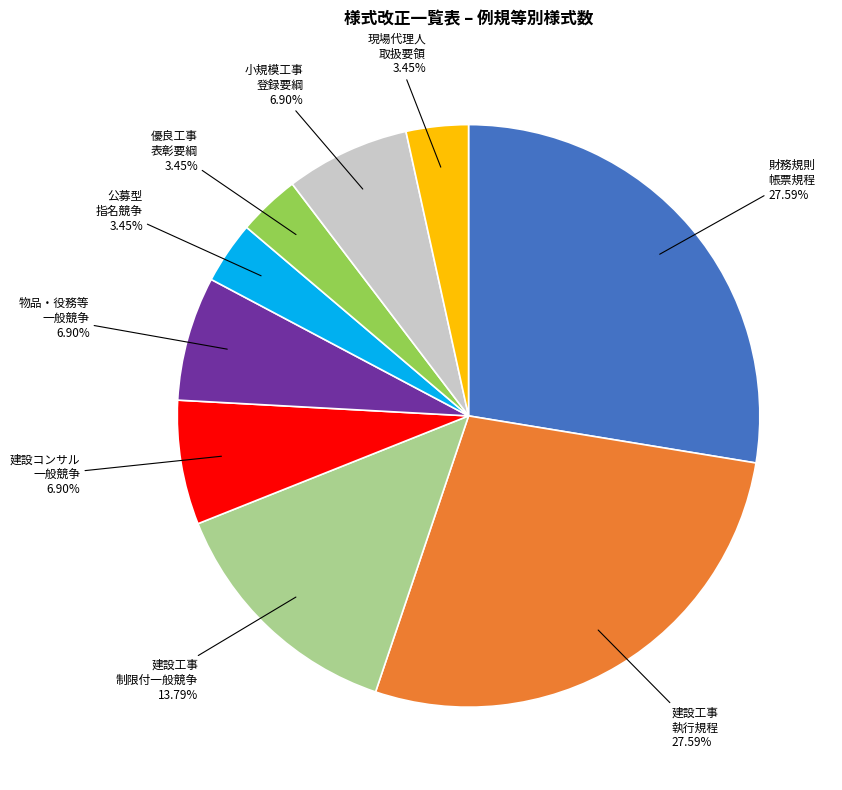

Between 現場代理人 取扱要領 and 建設コンサル 一般競争, which is larger?

建設コンサル 一般競争